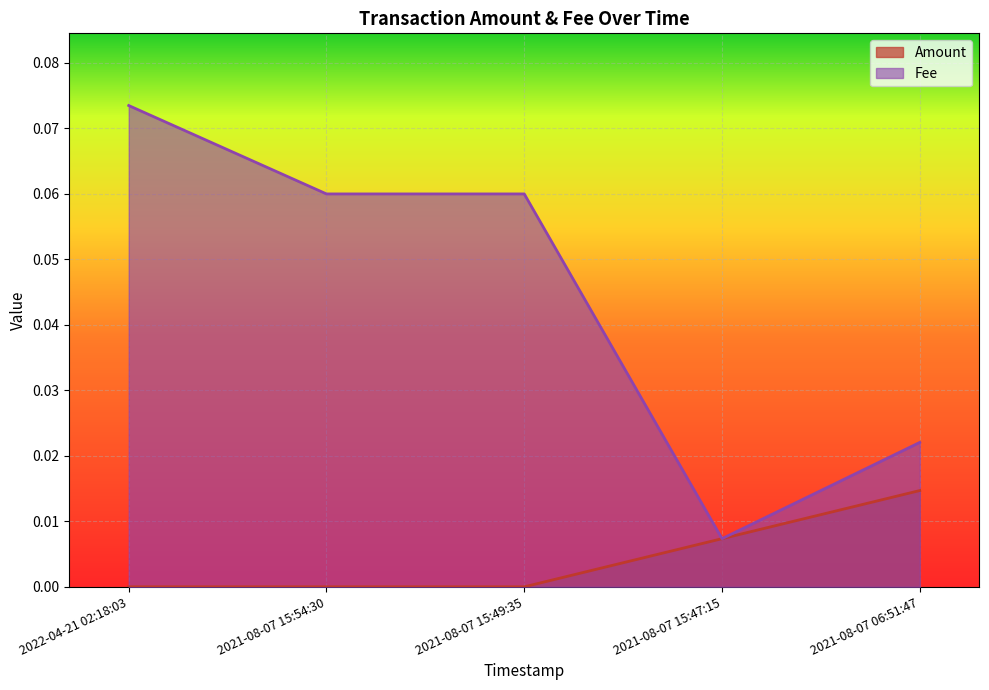

How many lines are shown in the chart?

2